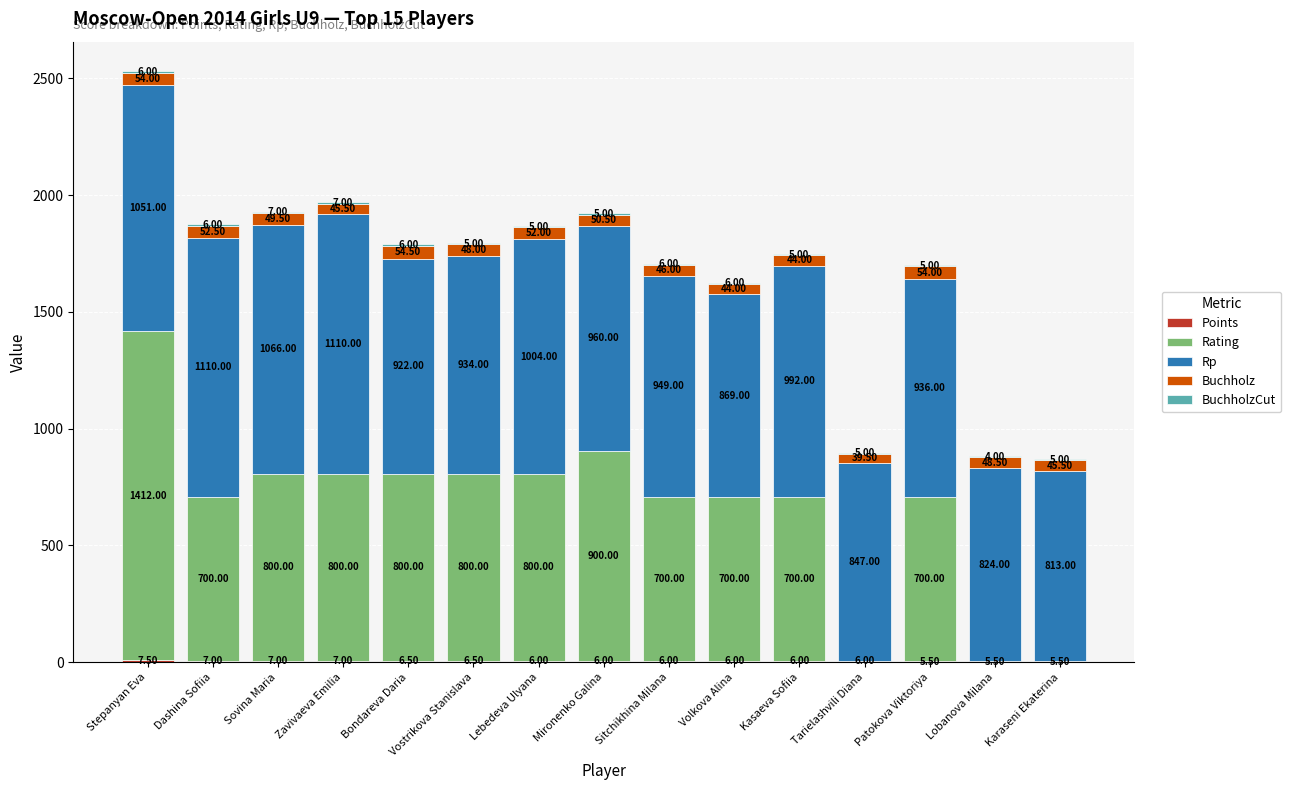

At which category is the sum across all series the highest?

Stepanyan Eva